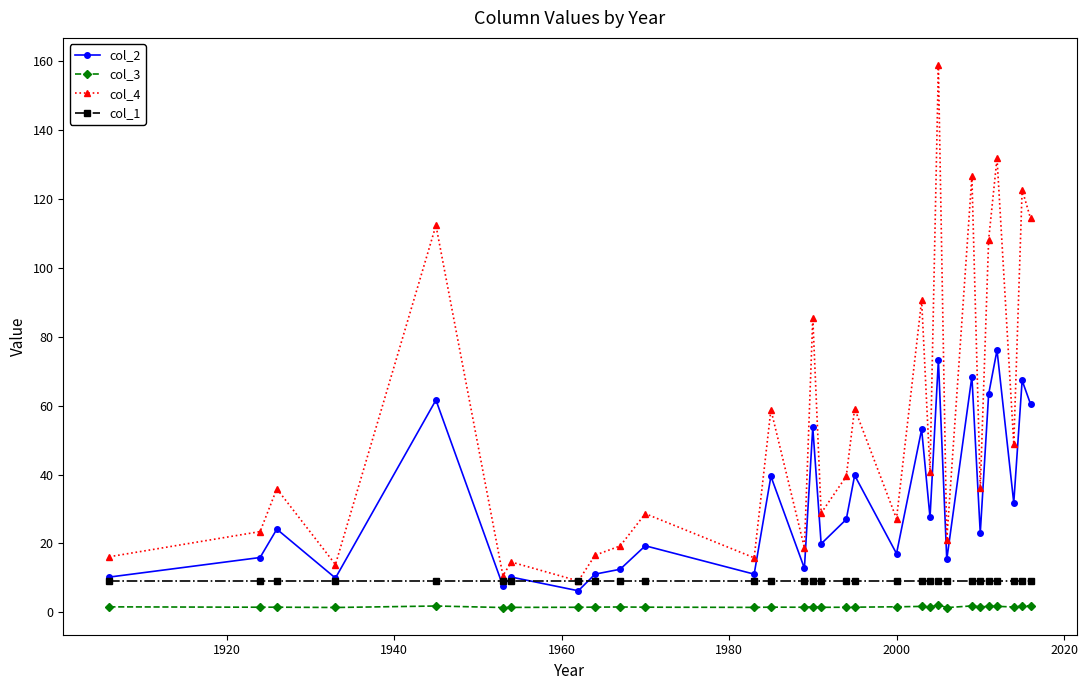

How many categories are shown in the chart?

30